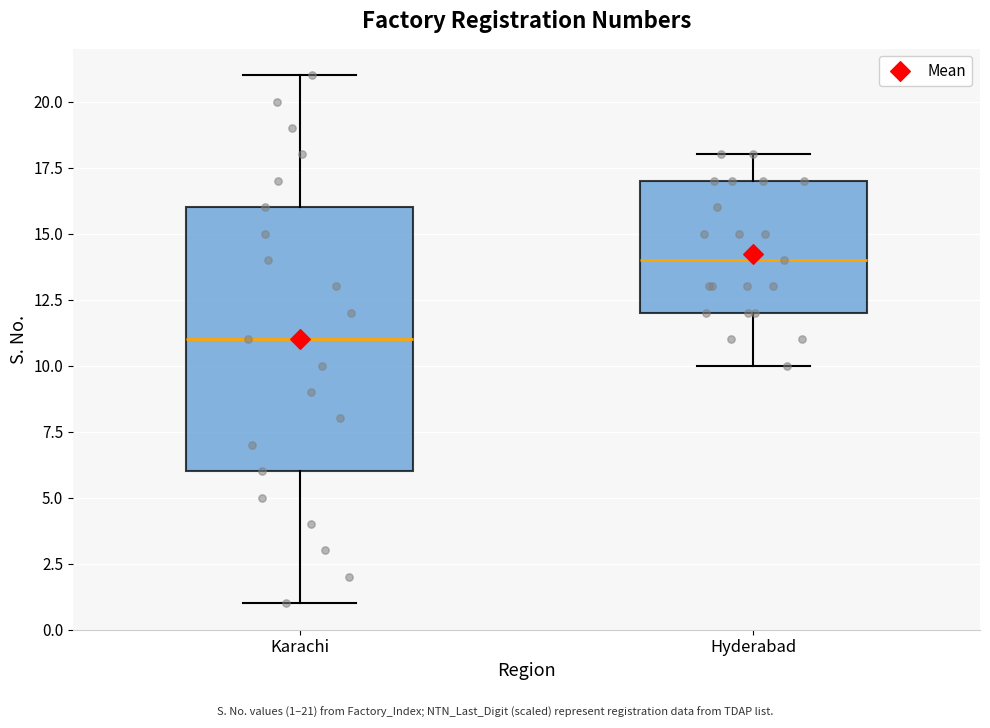

Where is the upper edge of the box for Karachi on the y-axis? The values are not printed on the chart, so give them approximately, as read against the axis.

16